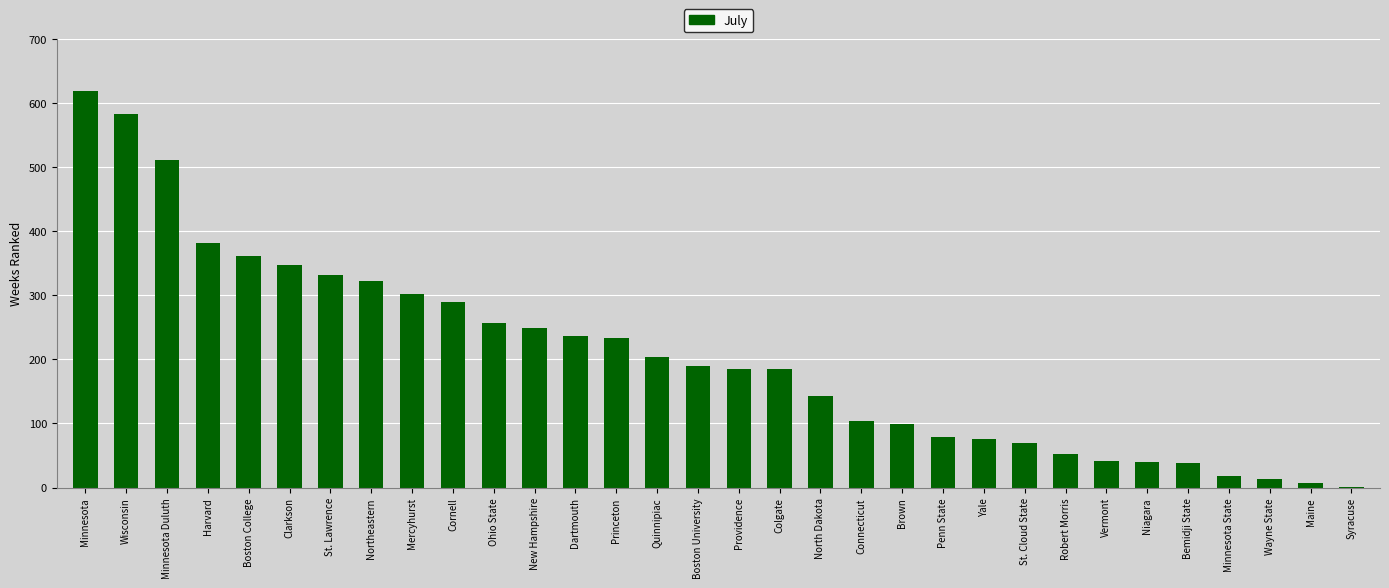

At which category does the chart reach its peak across all series?

Minnesota